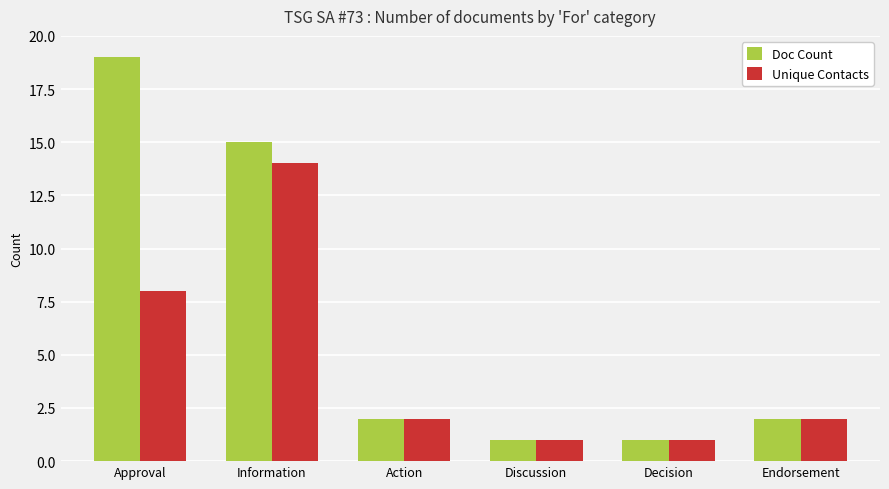

What is the approximate value of Doc Count at Approval, to the nearest 5?

20